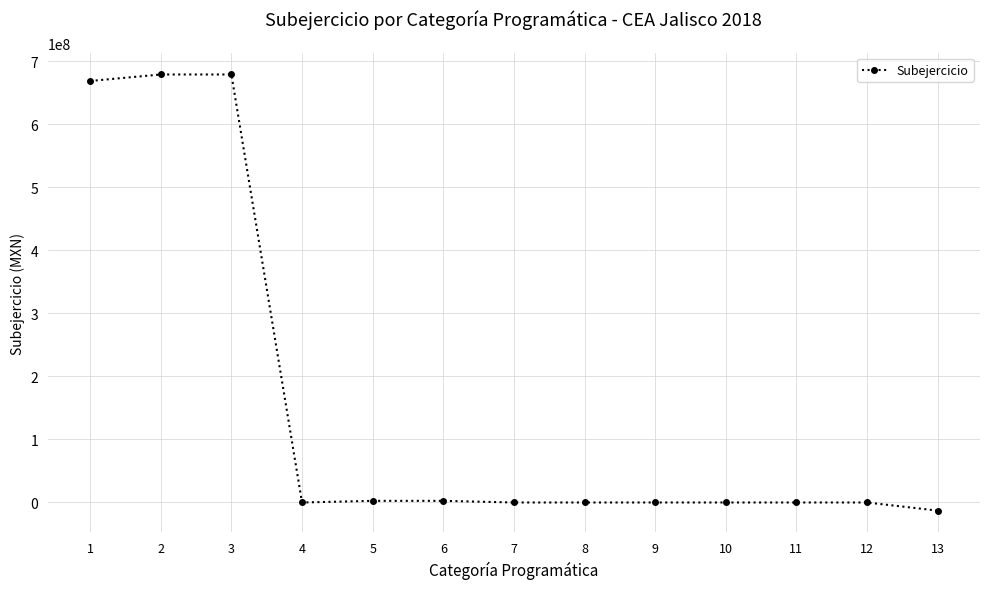

What is the value of the 3rd point from the left?

679346593.7